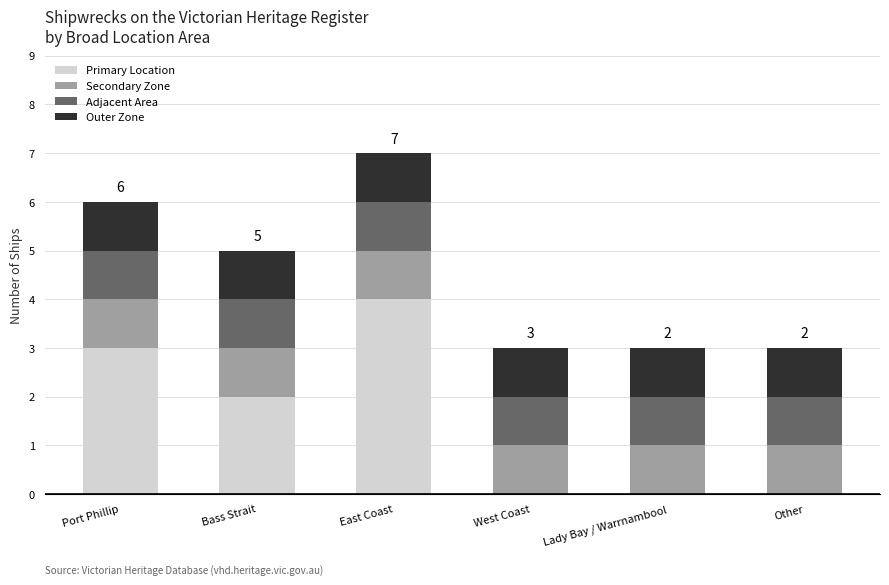

True or false: Primary Location has a value of 2 at East Coast.

False